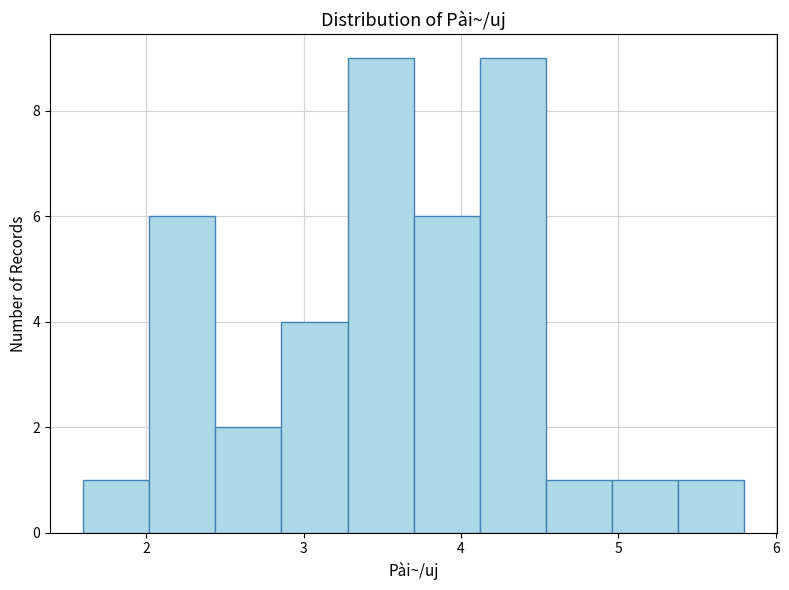

Reading left to right, list every bar in this chart as the range it spans on the x-axis followed by its height. Neither the bar edges nor the heights are printed on the chart, so give them approximately, as read against the axes.

1.60 to 2.02: 1
2.02 to 2.44: 6
2.44 to 2.86: 2
2.86 to 3.28: 4
3.28 to 3.70: 9
3.70 to 4.12: 6
4.12 to 4.54: 9
4.54 to 4.96: 1
4.96 to 5.38: 1
5.38 to 5.80: 1